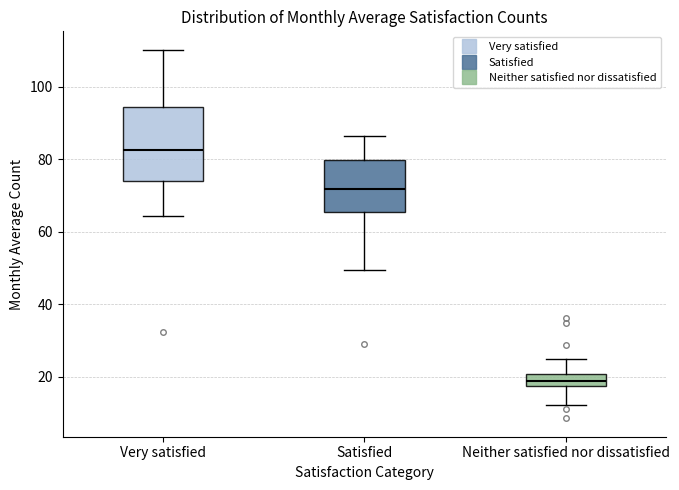

Reading left to right, read every box against the y-axis: the position of its median line, the range the box covers, and the ends of its whiskers. The values are not printed on the chart, so give them approximately, as read against the axis.

Very satisfied: median 82, box 74 to 94, whiskers 64 to 110
Satisfied: median 72, box 66 to 80, whiskers 50 to 86
Neither satisfied nor dissatisfied: median 18 (inside the box), box 18 to 20, whiskers 12 to 24